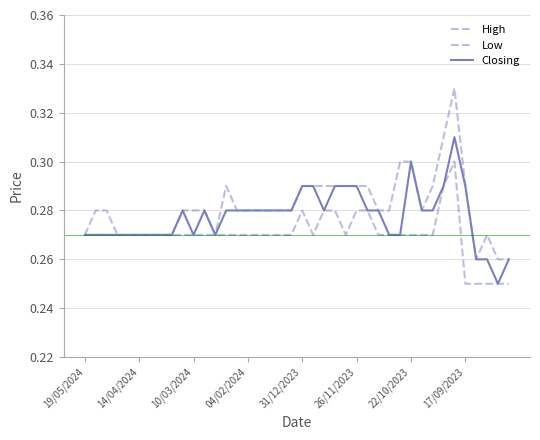

How many lines are shown in the chart?

3